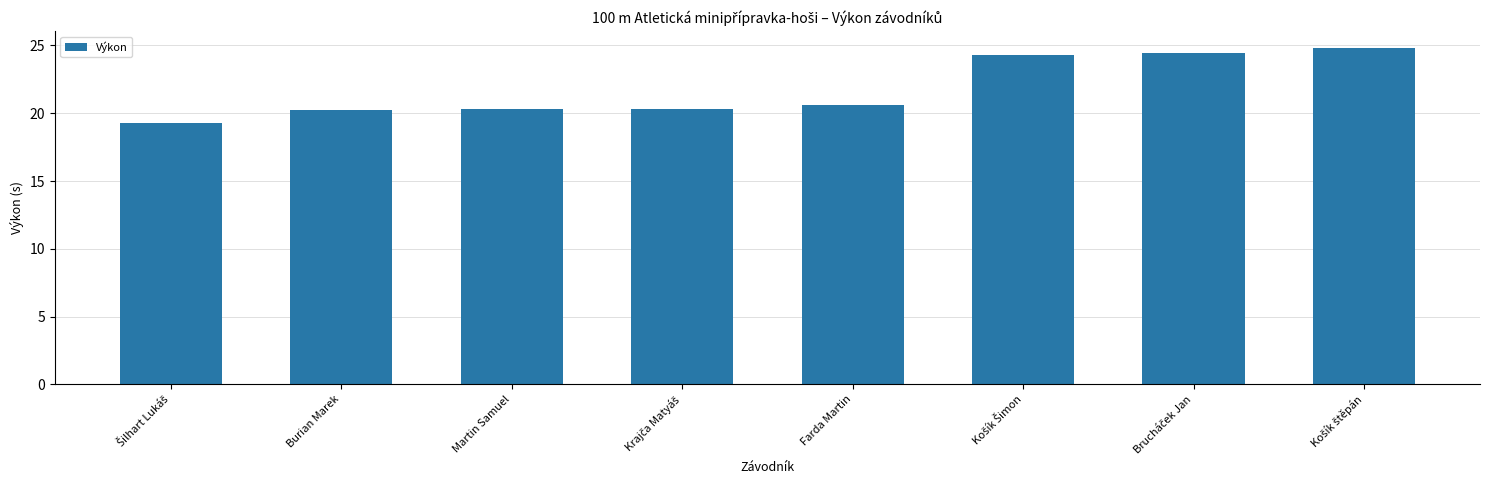

What is the average value?

21.8